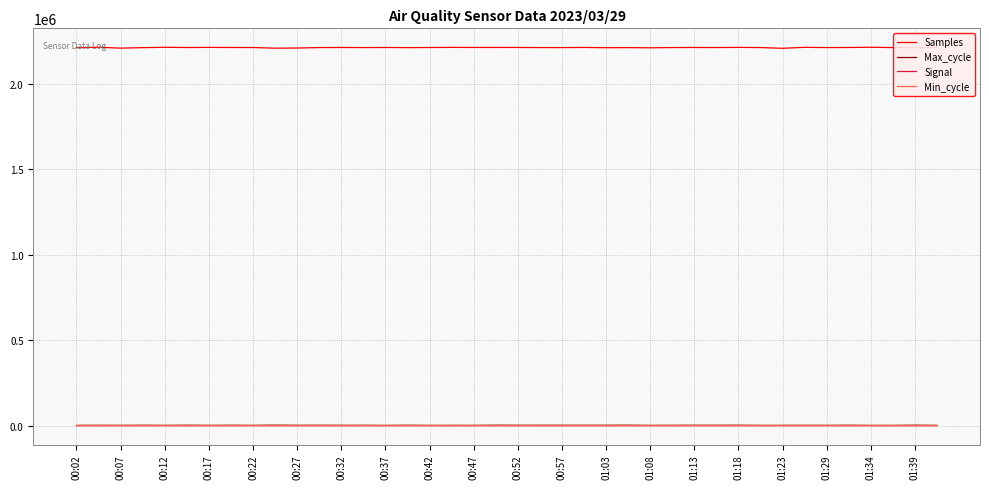

What is the greatest value displayed?

2212020